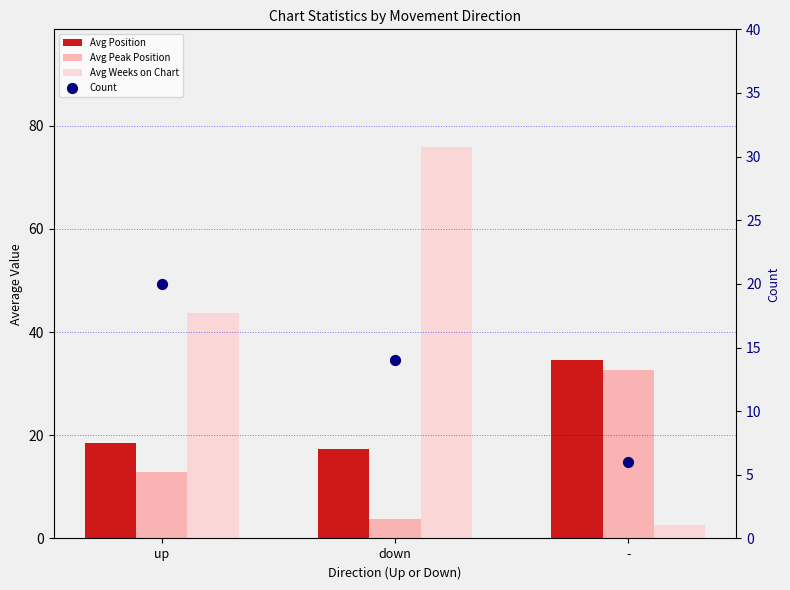

What are all the series names shown in the legend?

Avg Position, Avg Peak Position, Avg Weeks on Chart, Count